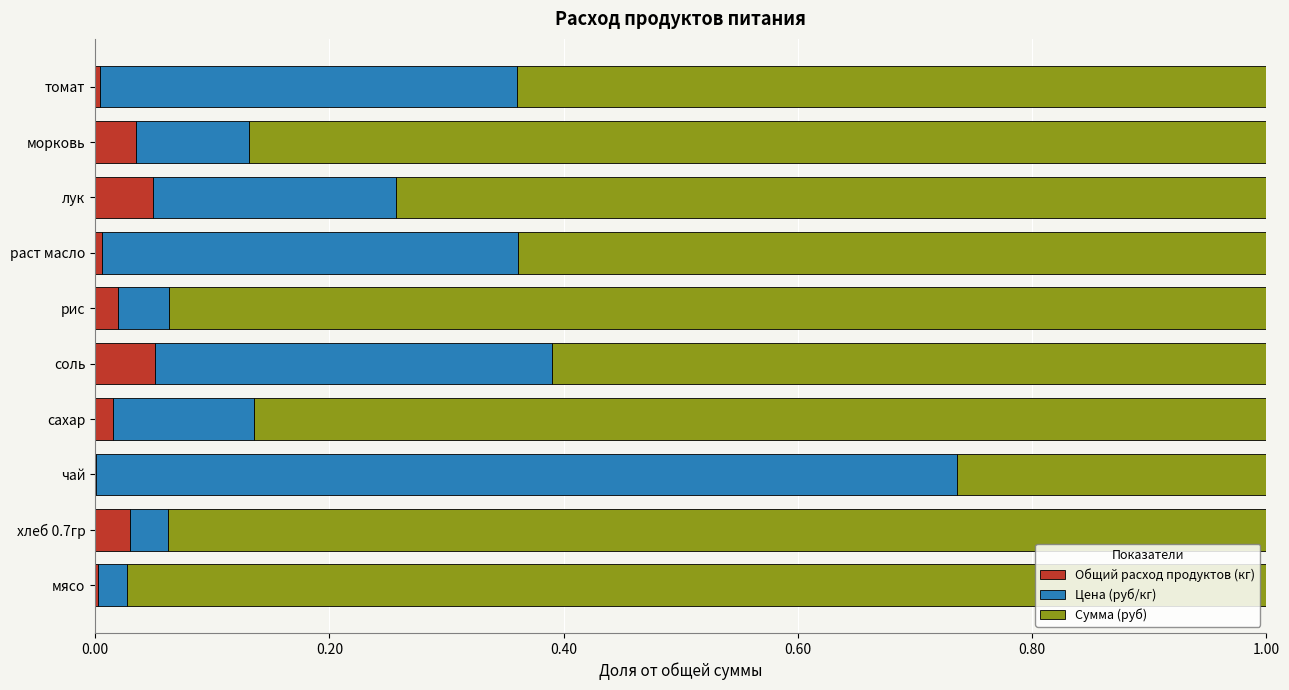

True or false: Общий расход продуктов (кг) has a value of 0.0 at лук.

True